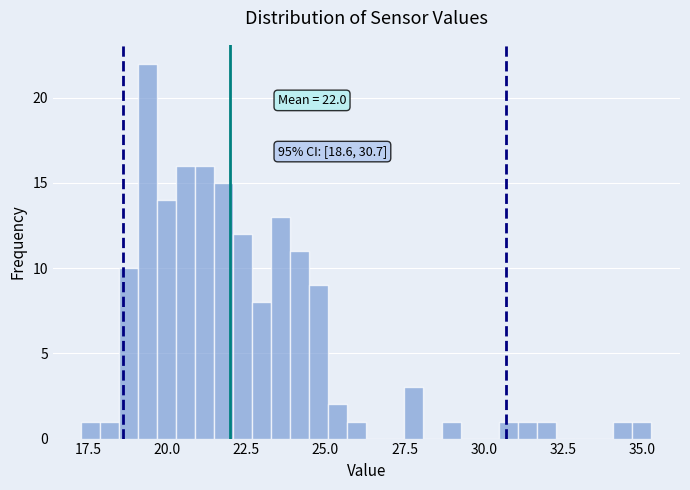

Read against the x-axis, roughly where is the centre of the tallest bar?

19.5